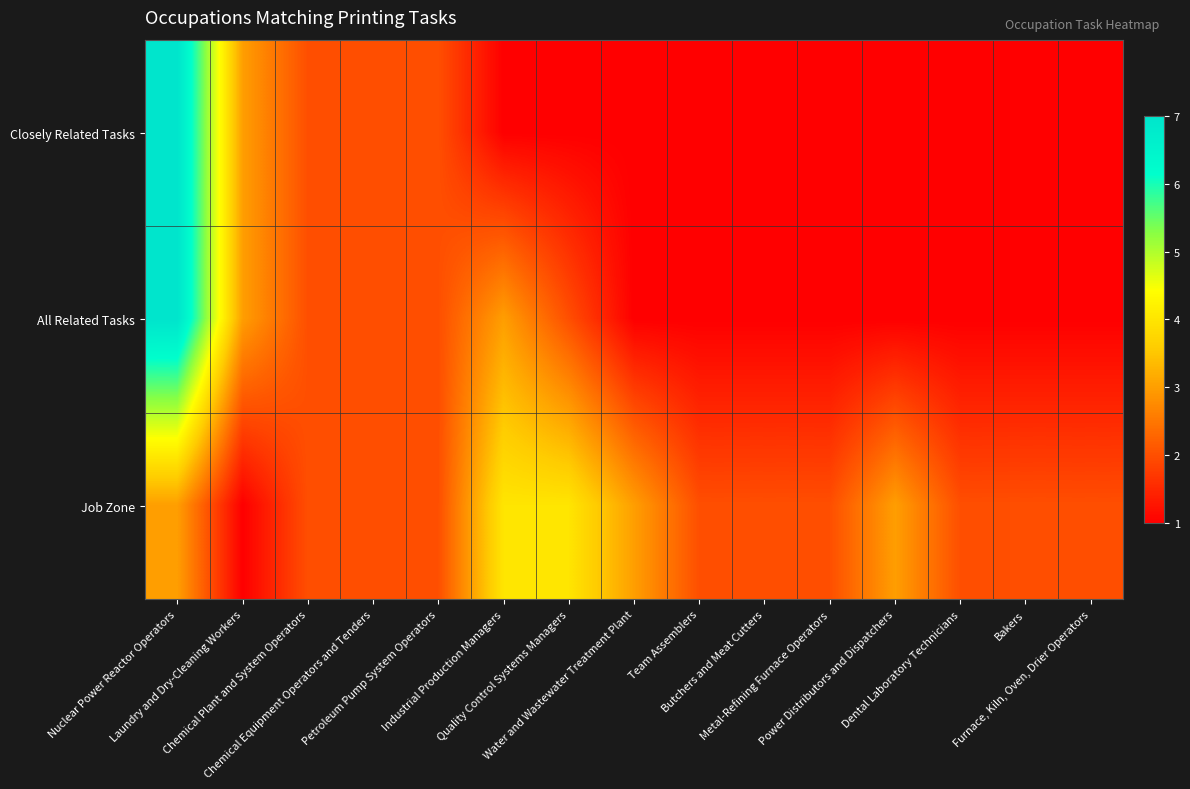

Reading left to right, what are all the values shown in this chart?

Closely Related Tasks: Nuclear Power Reactor Operators=7	Laundry and Dry-Cleaning Workers=3	Chemical Plant and System Operators=2	Chemical Equipment Operators and Tenders=2	Petroleum Pump System Operators=2	Industrial Production Managers=1	Quality Control Systems Managers=1	Water and Wastewater Treatment Plant=1	Team Assemblers=1	Butchers and Meat Cutters=1	Metal-Refining Furnace Operators=1	Power Distributors and Dispatchers=1	Dental Laboratory Technicians=1	Bakers=1	Furnace, Kiln, Oven, Drier Operators=1
All Related Tasks: Nuclear Power Reactor Operators=7	Laundry and Dry-Cleaning Workers=3	Chemical Plant and System Operators=2	Chemical Equipment Operators and Tenders=2	Petroleum Pump System Operators=2	Industrial Production Managers=3	Quality Control Systems Managers=2	Water and Wastewater Treatment Plant=1	Team Assemblers=1	Butchers and Meat Cutters=1	Metal-Refining Furnace Operators=1	Power Distributors and Dispatchers=1	Dental Laboratory Technicians=1	Bakers=1	Furnace, Kiln, Oven, Drier Operators=1
Job Zone: Nuclear Power Reactor Operators=3	Laundry and Dry-Cleaning Workers=1	Chemical Plant and System Operators=2	Chemical Equipment Operators and Tenders=2	Petroleum Pump System Operators=2	Industrial Production Managers=4	Quality Control Systems Managers=4	Water and Wastewater Treatment Plant=3	Team Assemblers=2	Butchers and Meat Cutters=2	Metal-Refining Furnace Operators=2	Power Distributors and Dispatchers=3	Dental Laboratory Technicians=2	Bakers=2	Furnace, Kiln, Oven, Drier Operators=2